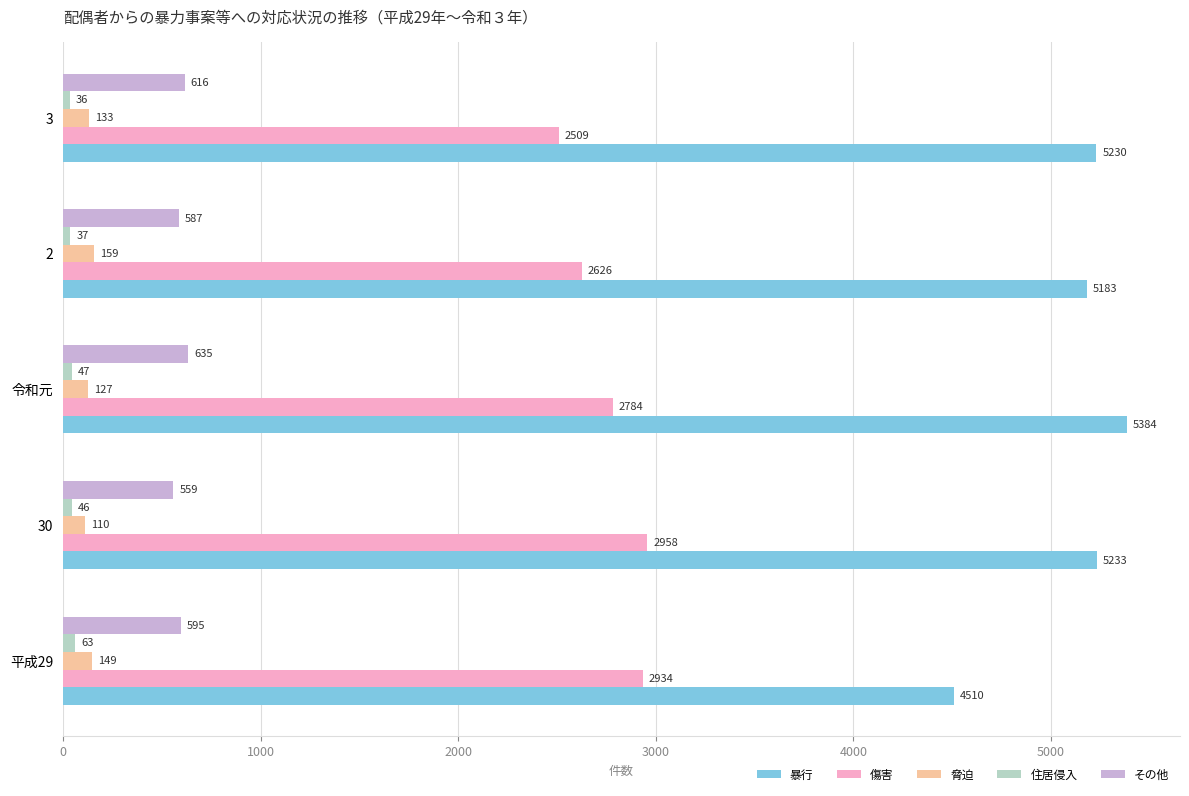

The value of 傷害 at 平成29 is 2934. True or false?

True